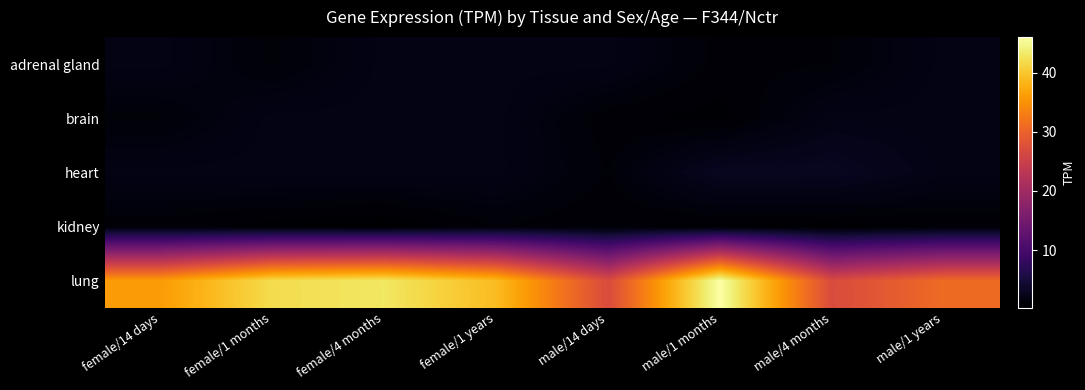

What is the maximum value shown in the chart?

46.0